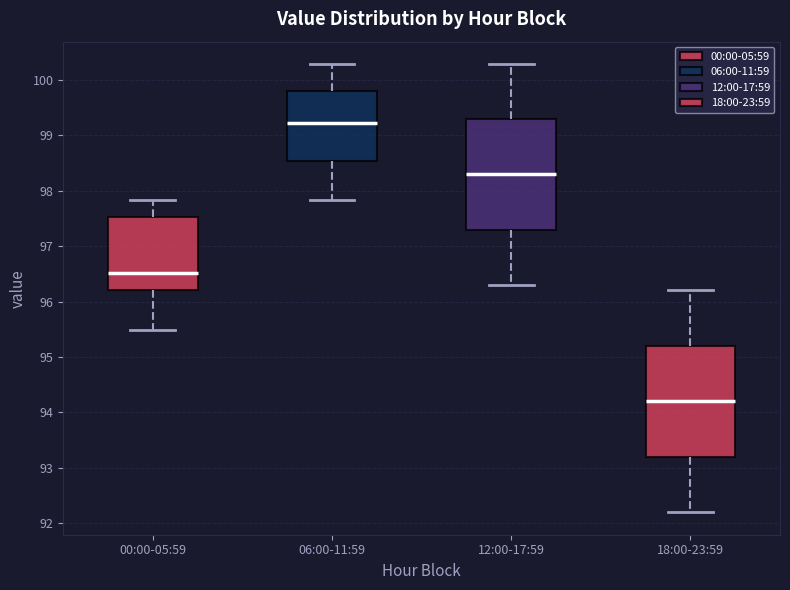

Reading left to right, read every box against the y-axis: the position of its median line, the range the box covers, and the ends of its whiskers. The values are not printed on the chart, so give them approximately, as read against the axis.

00:00-05:59: median 96.5, box 96.2 to 97.5, whiskers 95.5 to 97.8
06:00-11:59: median 99.2, box 98.5 to 99.8, whiskers 97.8 to 100.3
12:00-17:59: median 98.3, box 97.3 to 99.3, whiskers 96.3 to 100.3
18:00-23:59: median 94.2, box 93.2 to 95.2, whiskers 92.2 to 96.2